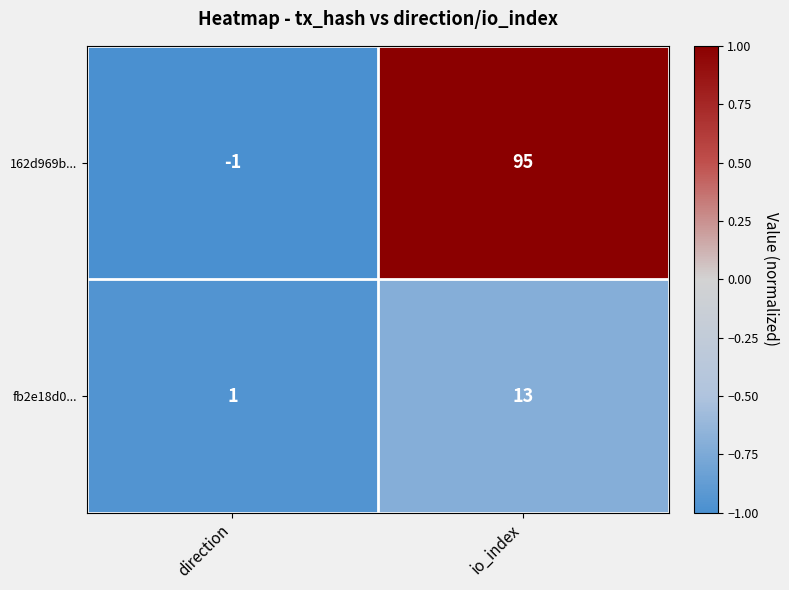

Reading left to right, list all the values displayed in this chart.

162d969b...: -1	95
fb2e18d0...: 1	13